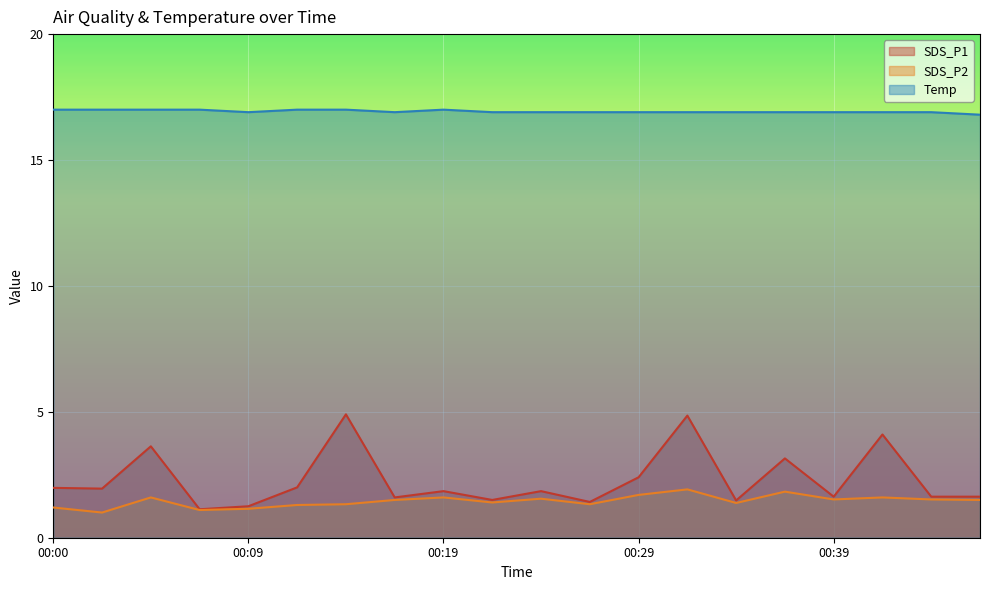

True or false: SDS_P2 and Temp intersect in this chart.

False